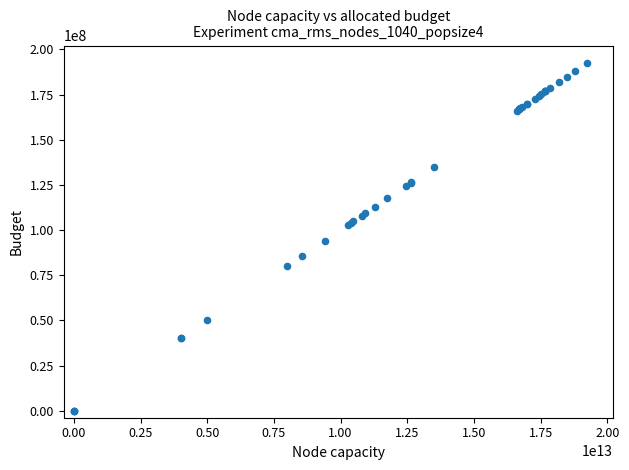

What Y value in the scatter plot is closest to 96240912?

94071706